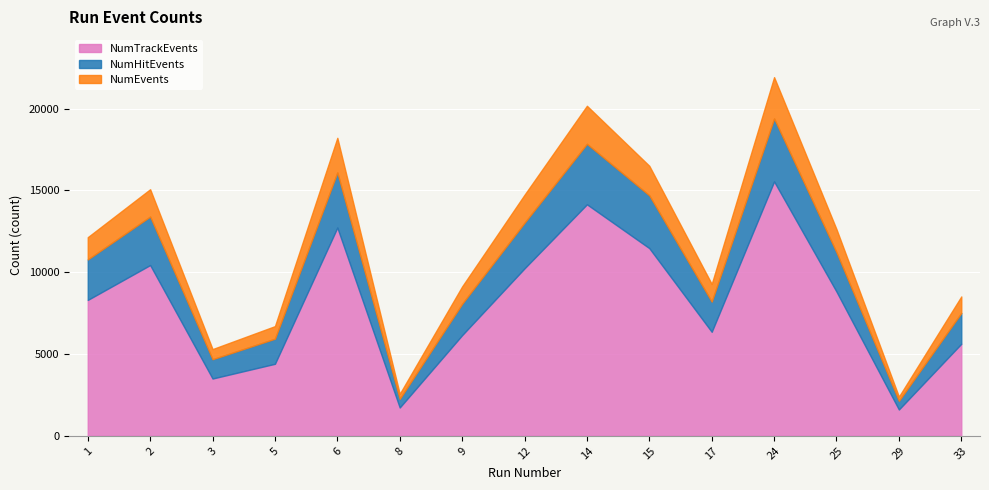

Reading right to left, extract all data points from this chart.

NumTrackEvents: 33=5627	29=1609	25=8815	24=15550	17=6357	15=11471	14=14150	12=10236	9=6153	8=1730	6=12731	5=4402	3=3502	2=10438	1=8306
NumHitEvents: 33=7509	29=2141	25=11219	24=19396	17=8203	15=14696	14=17848	12=13024	9=8069	8=2259	6=16098	5=5937	3=4682	2=13402	1=10781
NumEvents: 33=8519	29=2396	25=12629	24=21924	17=9283	15=16504	14=20174	12=14736	9=9132	8=2566	6=18216	5=6705	3=5301	2=15072	1=12142